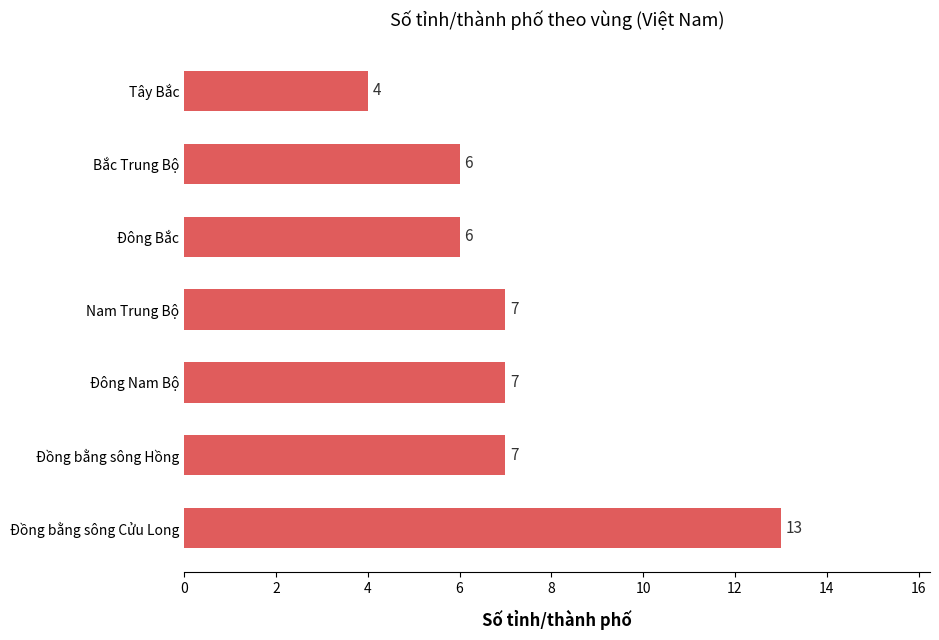

Is it true that the value at Nam Trung Bộ is 7?

True